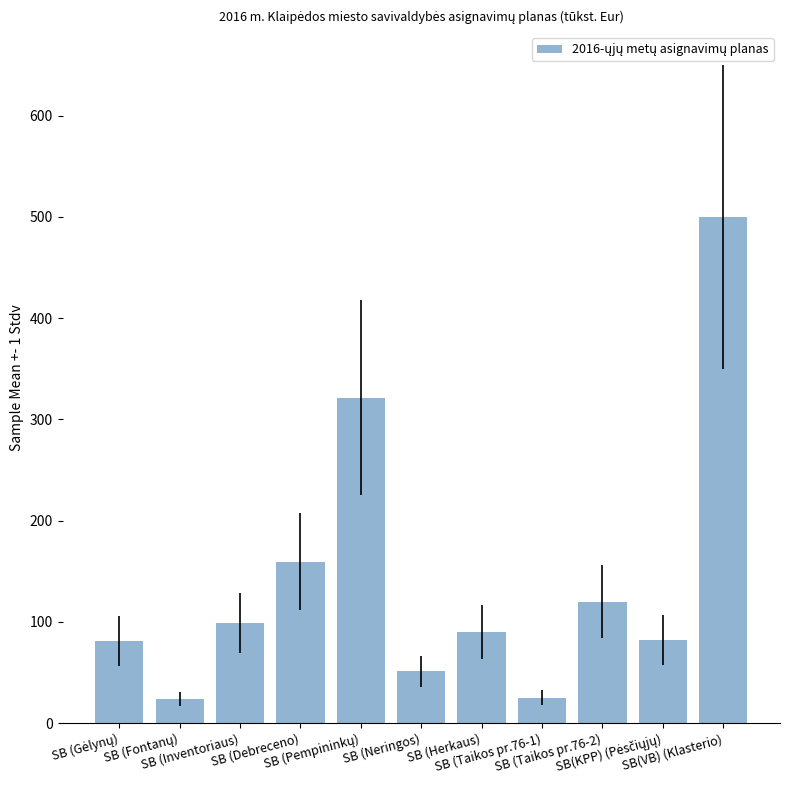

What is the average value?

141.2